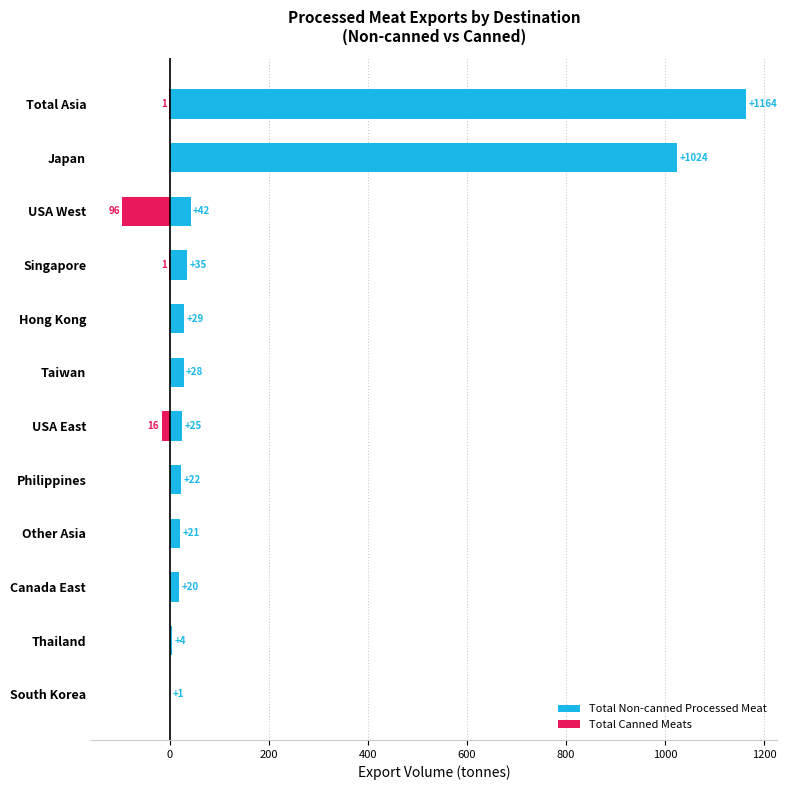

Which has a higher value, USA West or South Korea?

USA West